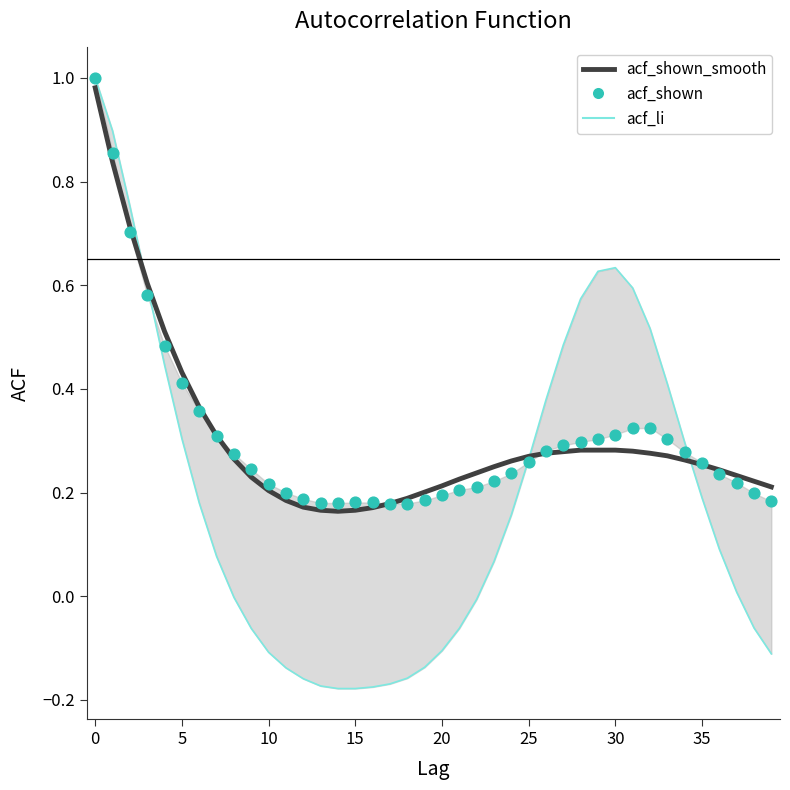

What is the total value across all series at 27?

1.1